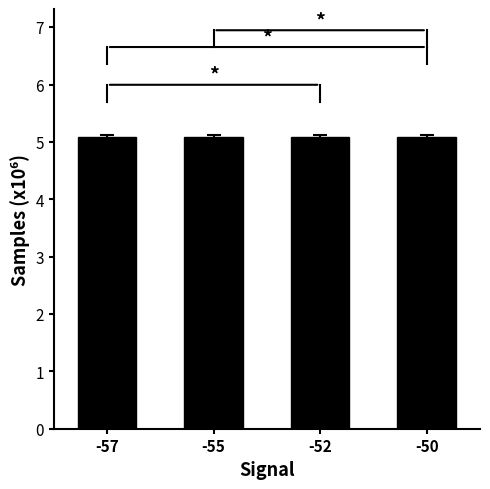

What is the sum of the values at -50 and -57?

10.2